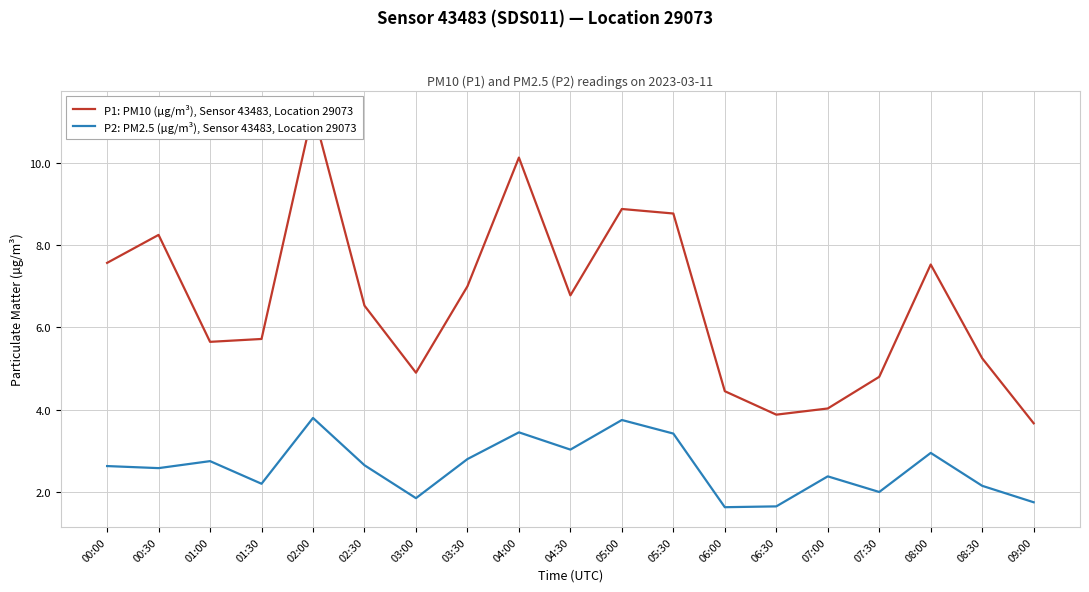

Between 02:00 and 06:30, which series saw the biggest shift?

P1: PM10 (µg/m³), Sensor 43483, Location 29073